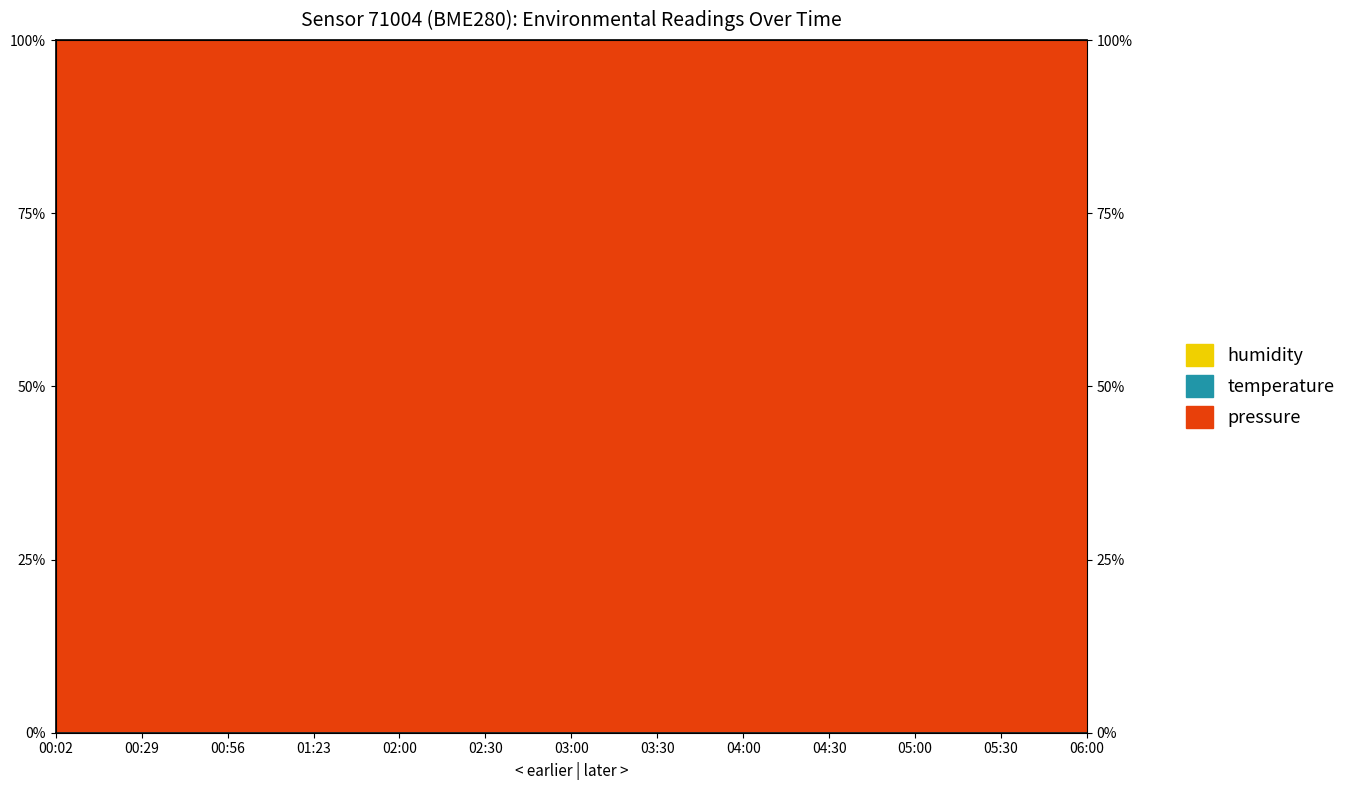

What is the label of the 4th point from the right?

04:30